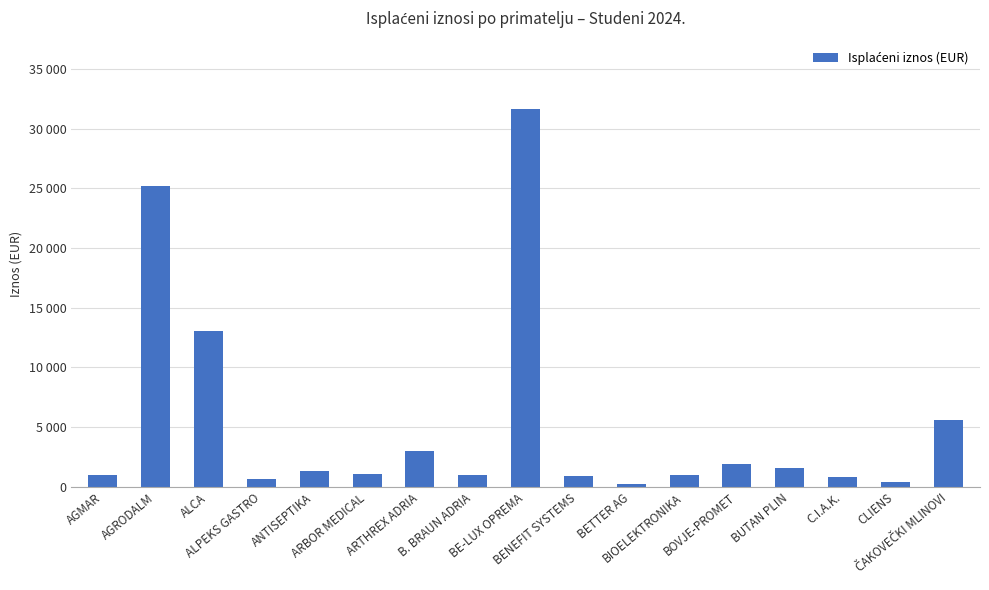

Does the chart contain any negative values?

No